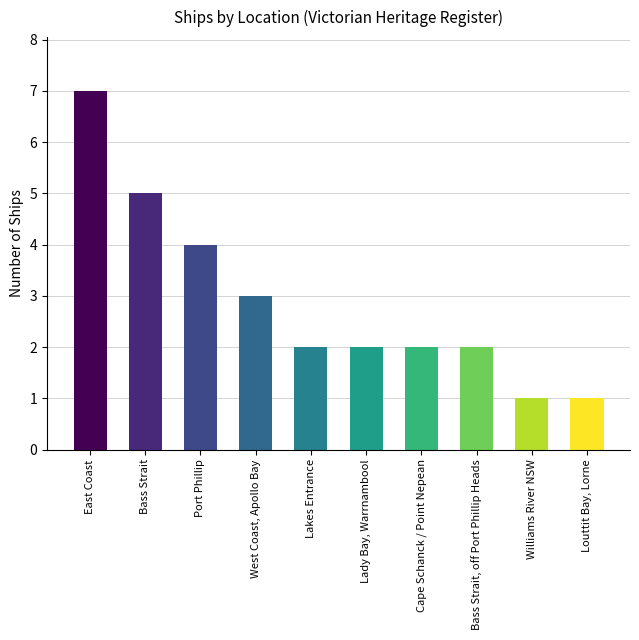

Which label corresponds to the largest value in the chart?

East Coast